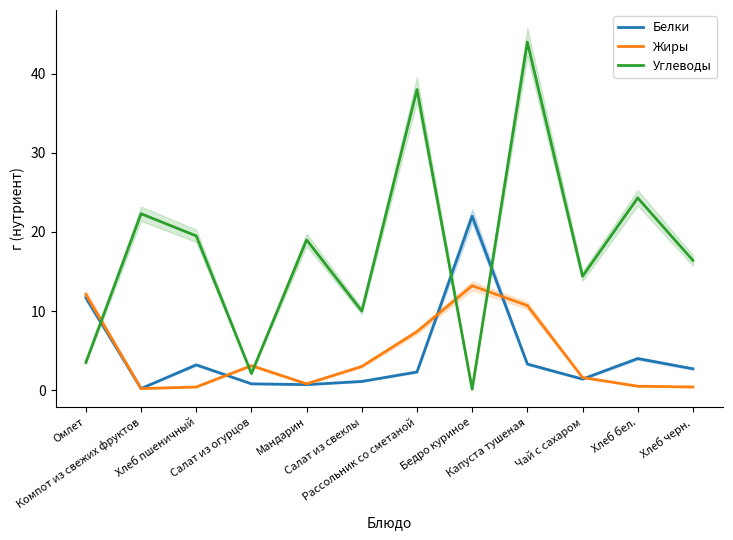

What is the difference between the Жиры values at Салат из свеклы and Чай с сахаром?

1.4